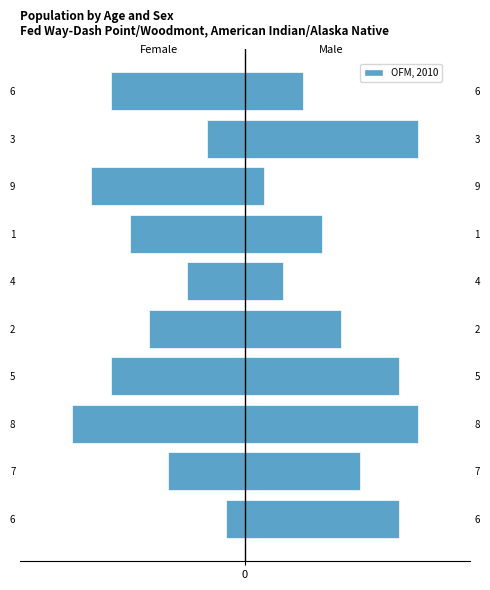

How many values are between -7 and -3?

6